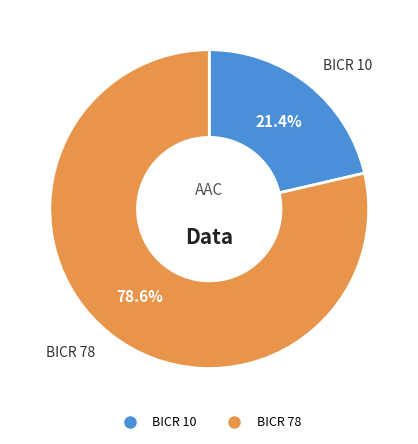

The BICR 10 slice represents 21% of the pie. True or false?

True